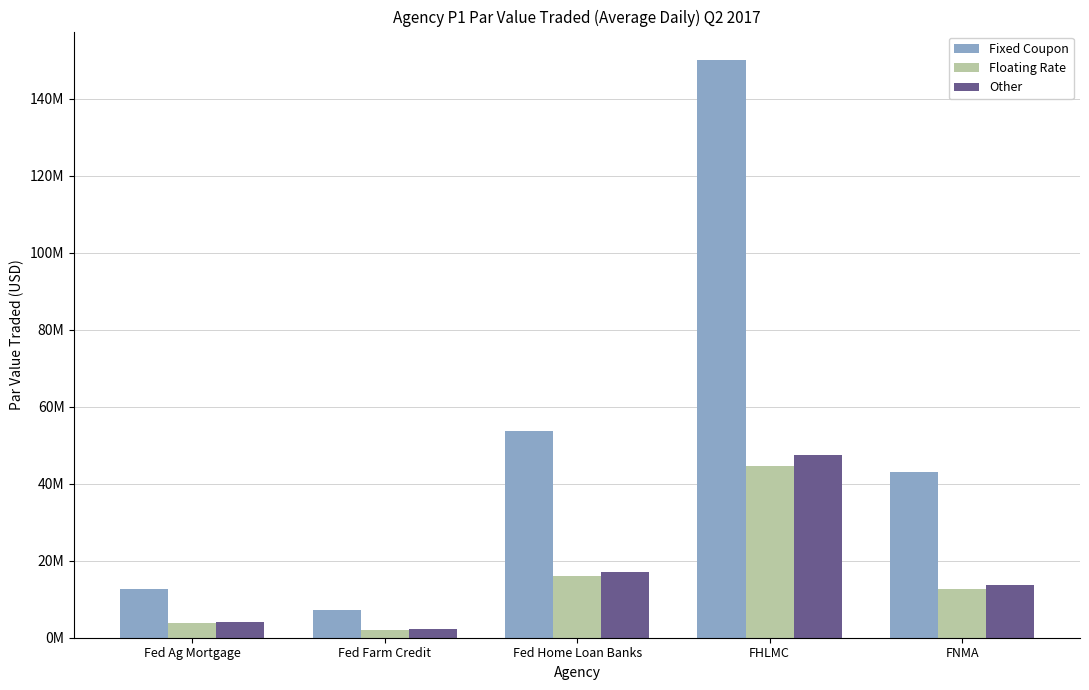

Reading left to right, what are all the values shown in this chart?

Fixed Coupon: 12651379.6	7079831.0	53745522.7	149899185.6	43017160.3
Floating Rate: 3758480.2	2103280.9	15966755.2	44532148.6	12779566.3
Other: 3998791.1	2237761.1	16987642.7	47379459.4	13596670.3